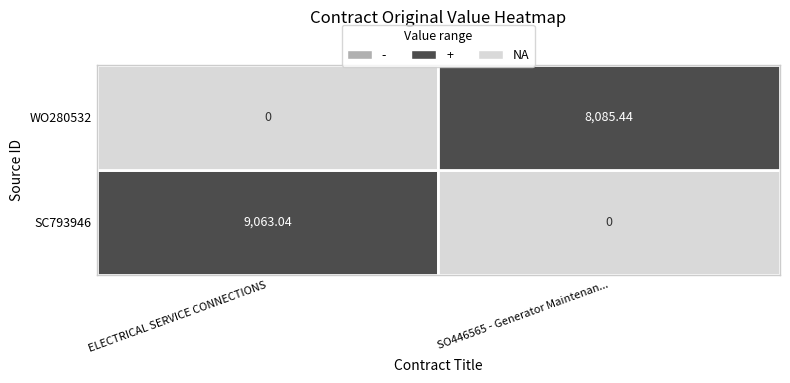

How many values in the ELECTRICAL SERVICE CONNECTIONS series exceed 9063?

1